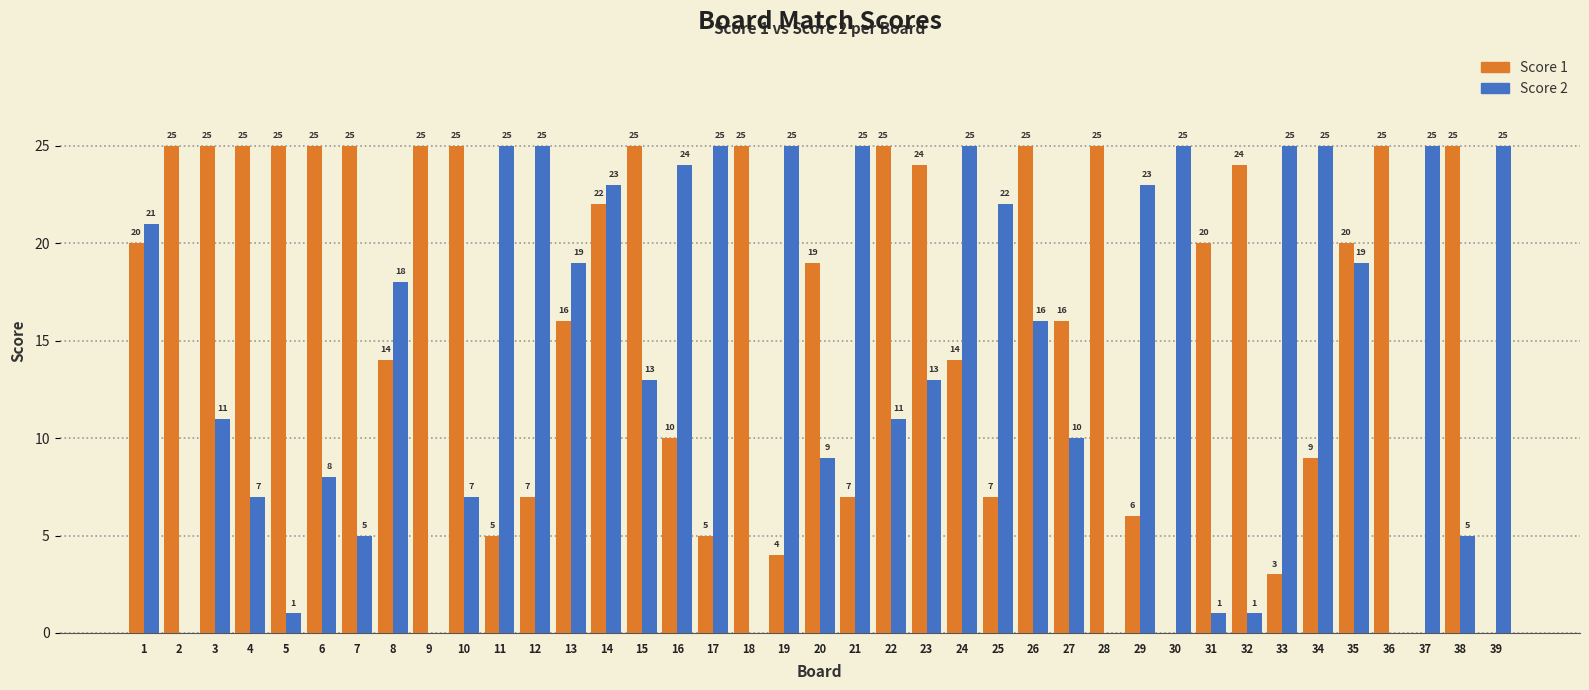

Reading left to right, list all the values displayed in this chart.

Score 1: 1=20	2=25	3=25	4=25	5=25	6=25	7=25	8=14	9=25	10=25	11=5	12=7	13=16	14=22	15=25	16=10	17=5	18=25	19=4	20=19	21=7	22=25	23=24	24=14	25=7	26=25	27=16	28=25	29=6	30=0	31=20	32=24	33=3	34=9	35=20	36=25	37=0	38=25	39=0
Score 2: 1=21	2=0	3=11	4=7	5=1	6=8	7=5	8=18	9=0	10=7	11=25	12=25	13=19	14=23	15=13	16=24	17=25	18=0	19=25	20=9	21=25	22=11	23=13	24=25	25=22	26=16	27=10	28=0	29=23	30=25	31=1	32=1	33=25	34=25	35=19	36=0	37=25	38=5	39=25